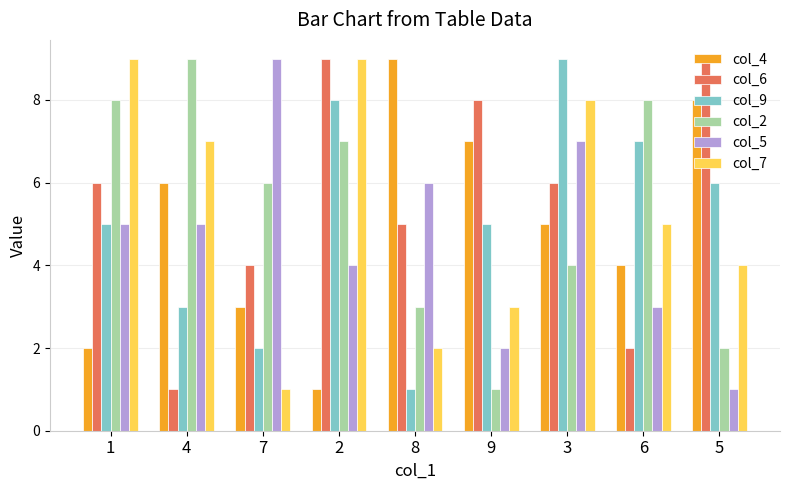

Between 6 and 5, which series saw the biggest shift?

col_6